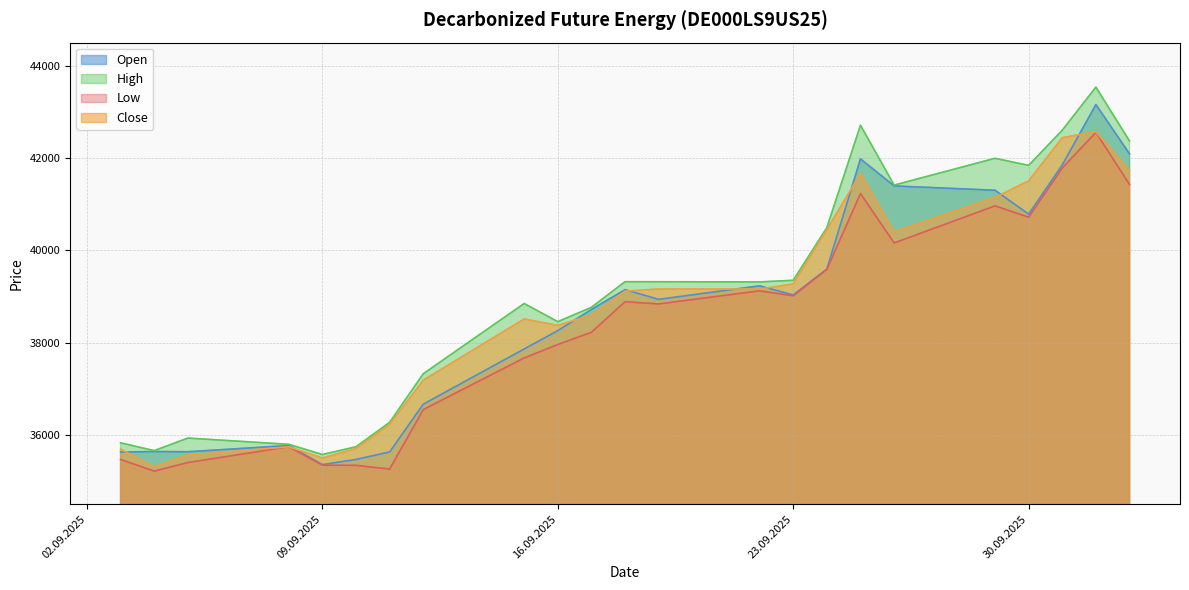

The Close series shows 51260 at 09.09.2025. True or false?

False